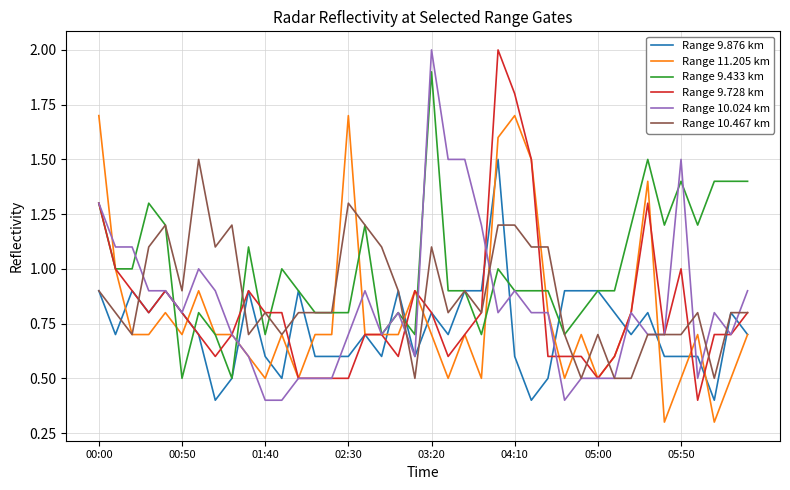

What is the highest value of the Range 10.467 km series?

1.5